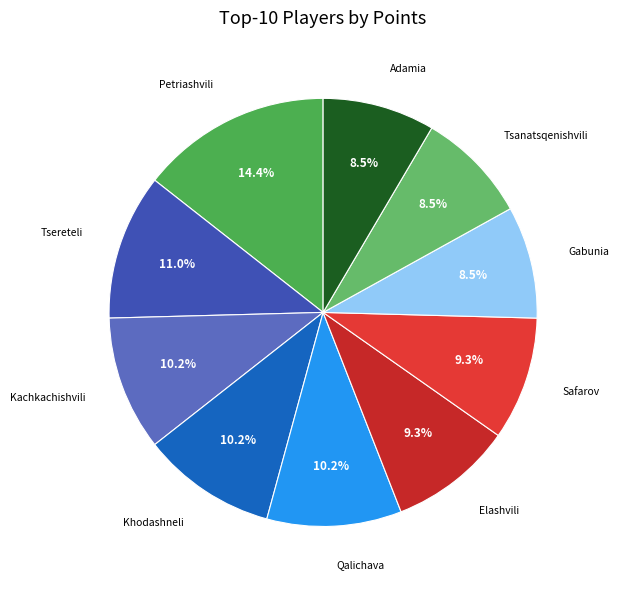

How many segments does this pie chart have?

10